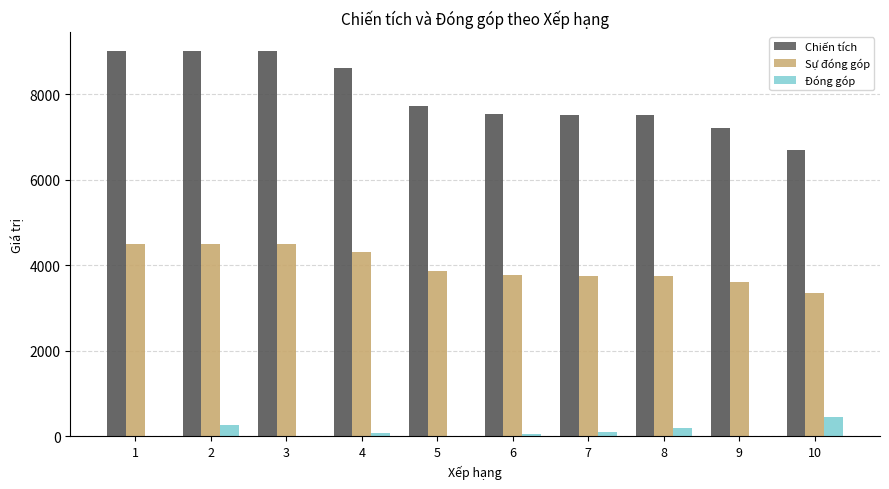

Is the value of Đóng góp at 3 greater than the value of Sự đóng góp at 4?

No